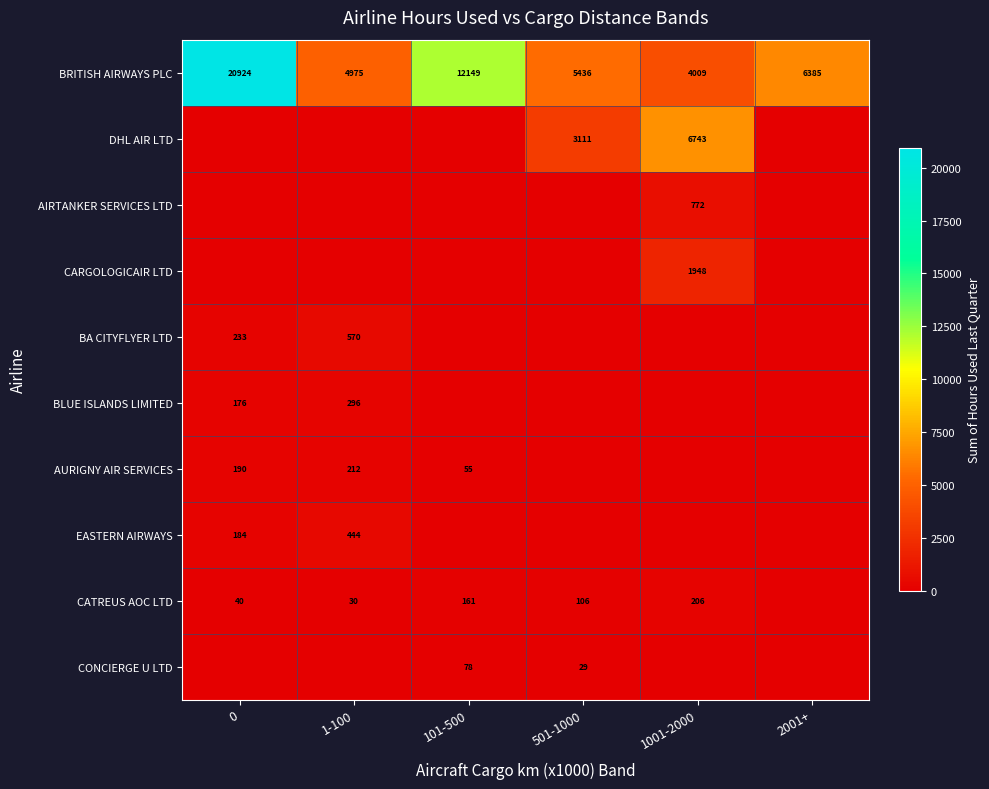

At how many categories does at least one series exceed 18381?

1